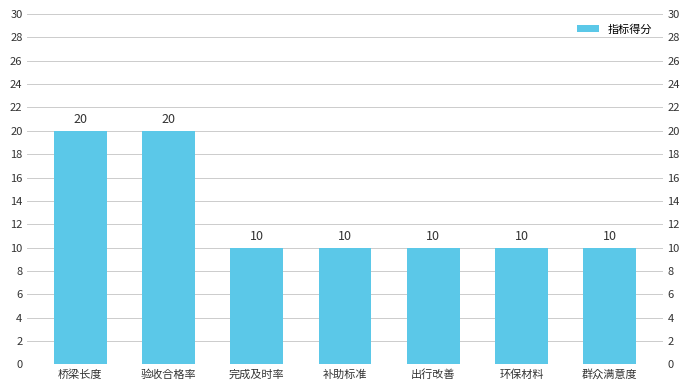

The chart shows a value of 10 at 出行改善. True or false?

True